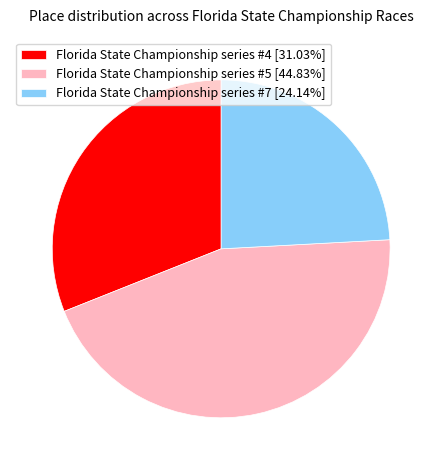

Does any single category account for the majority?

No